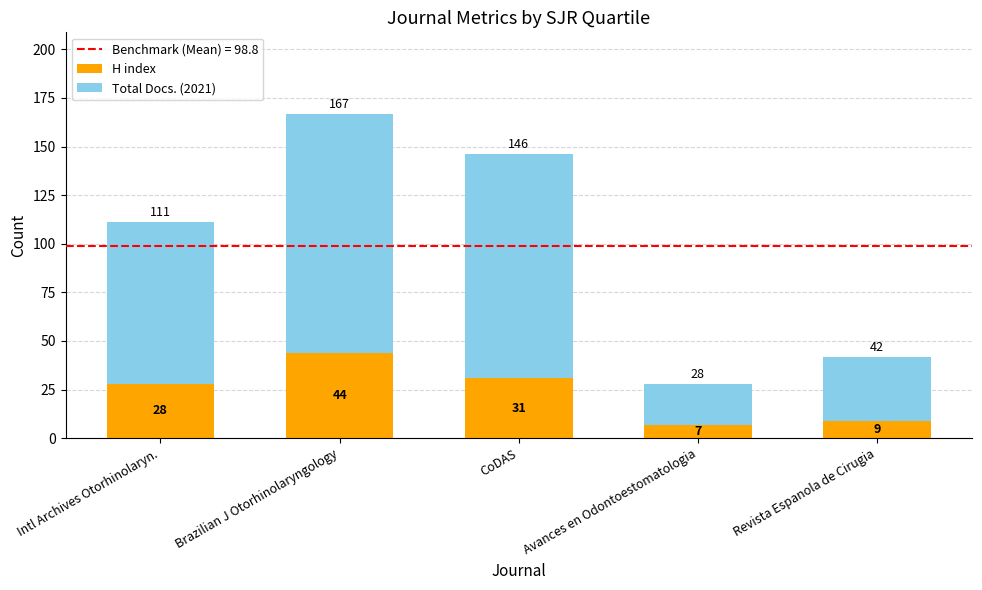

At which category is the sum across all series the highest?

Brazilian J Otorhinolaryngology